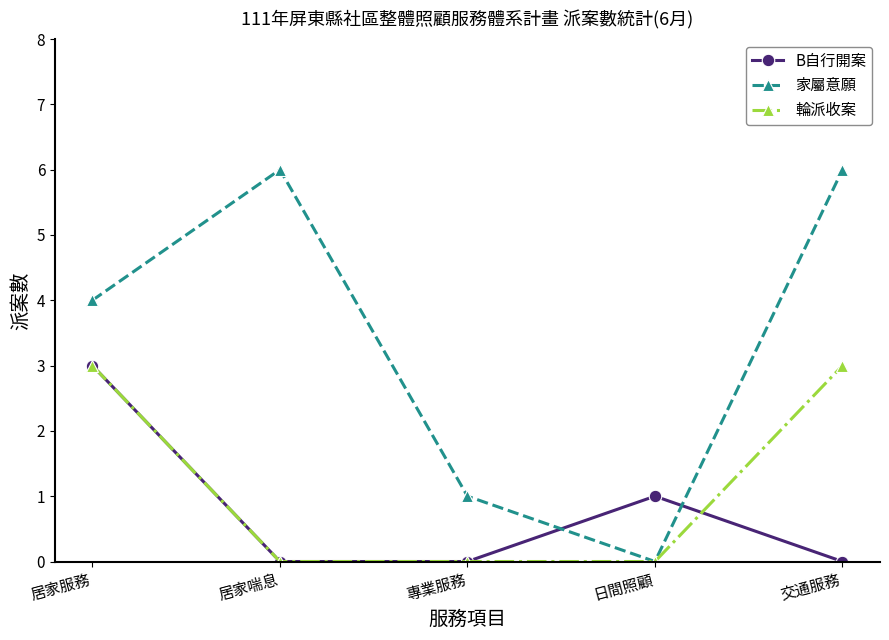

How many interior local valleys does the 家屬意願 series have?

1